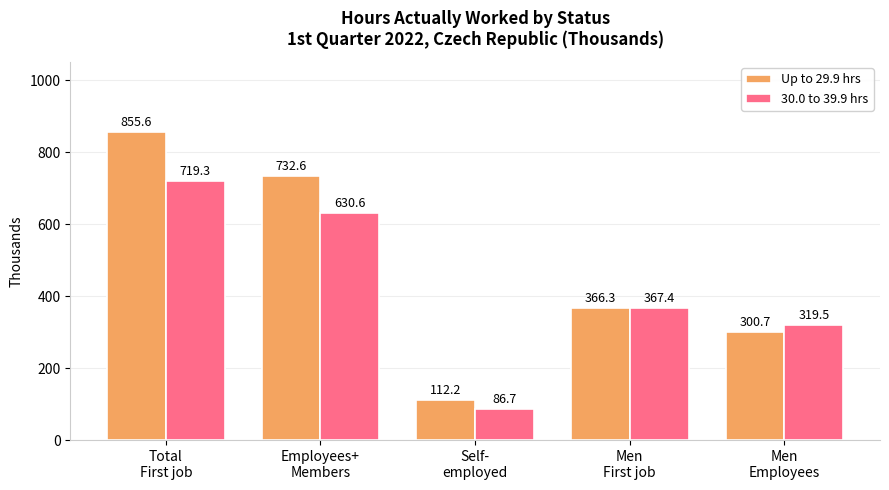

Which series has the largest range (max minus min)?

Up to 29.9 hrs